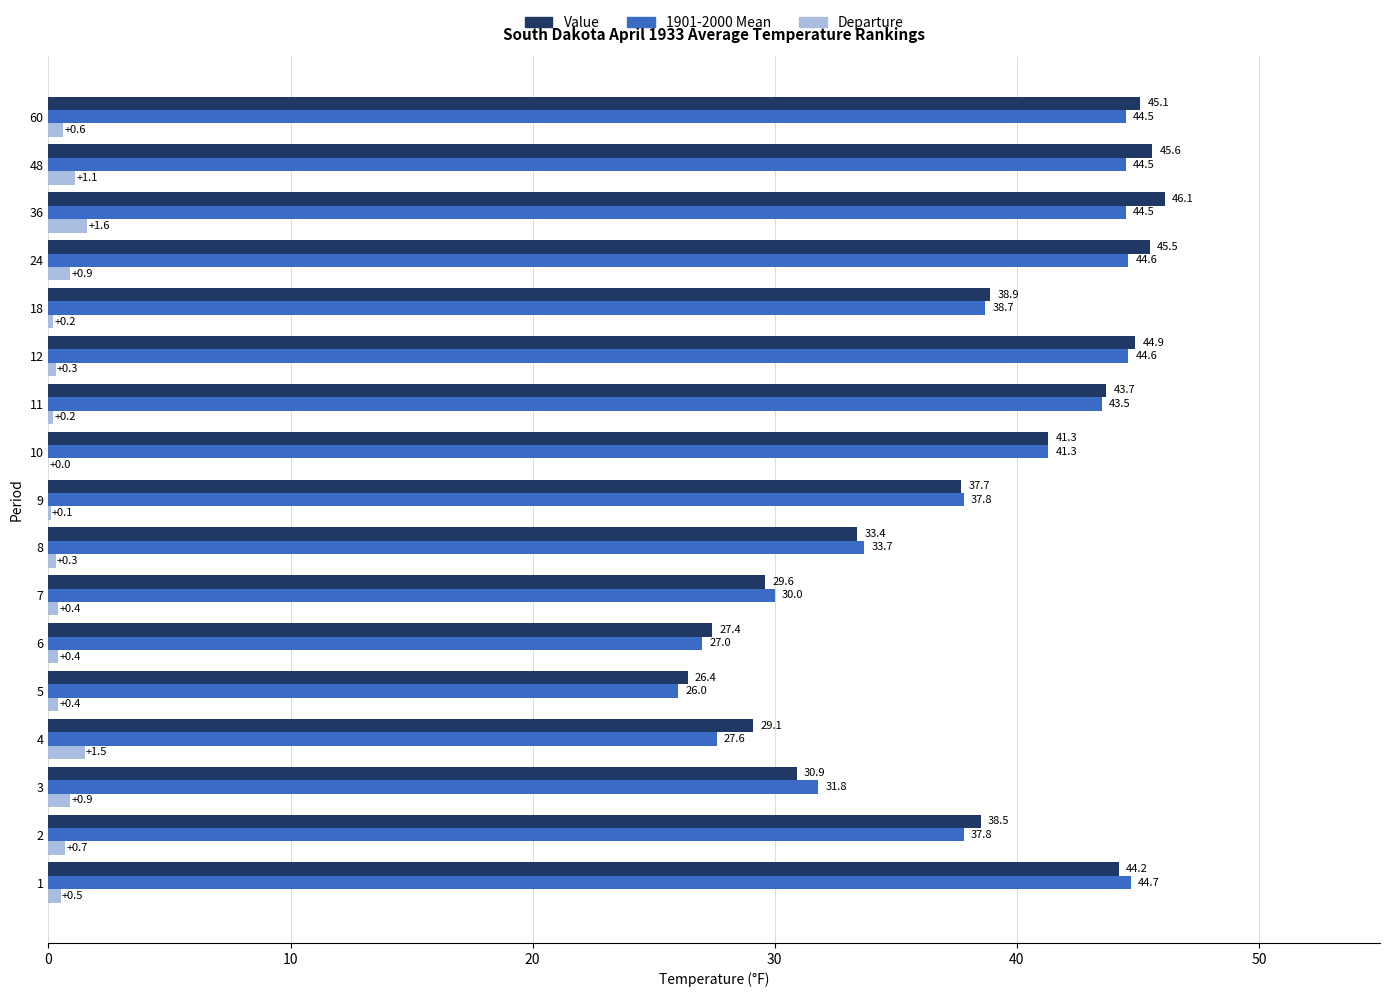

The Value series shows 9.4 at 48. True or false?

False